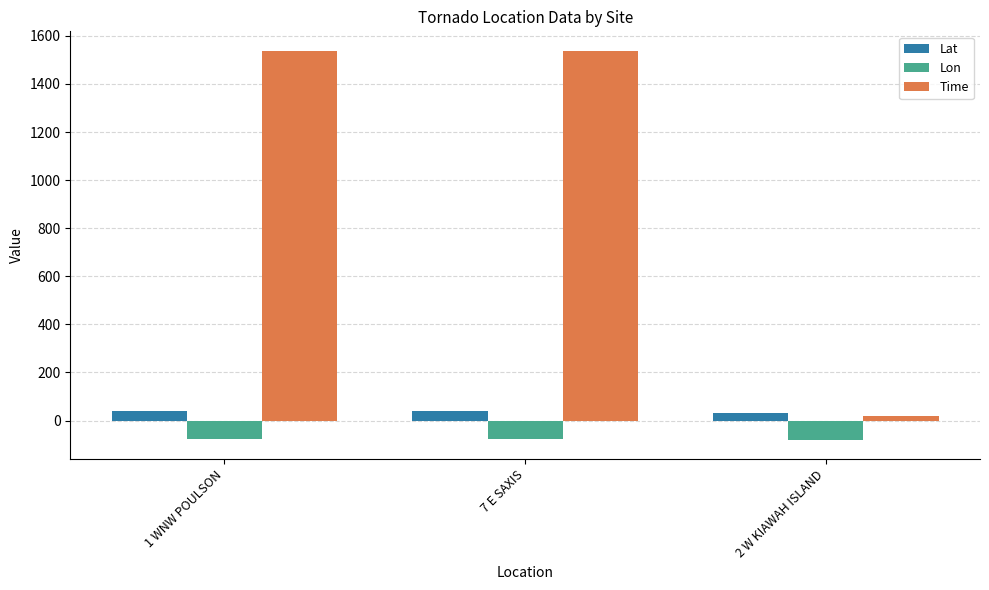

Which series has the largest range (max minus min)?

Time